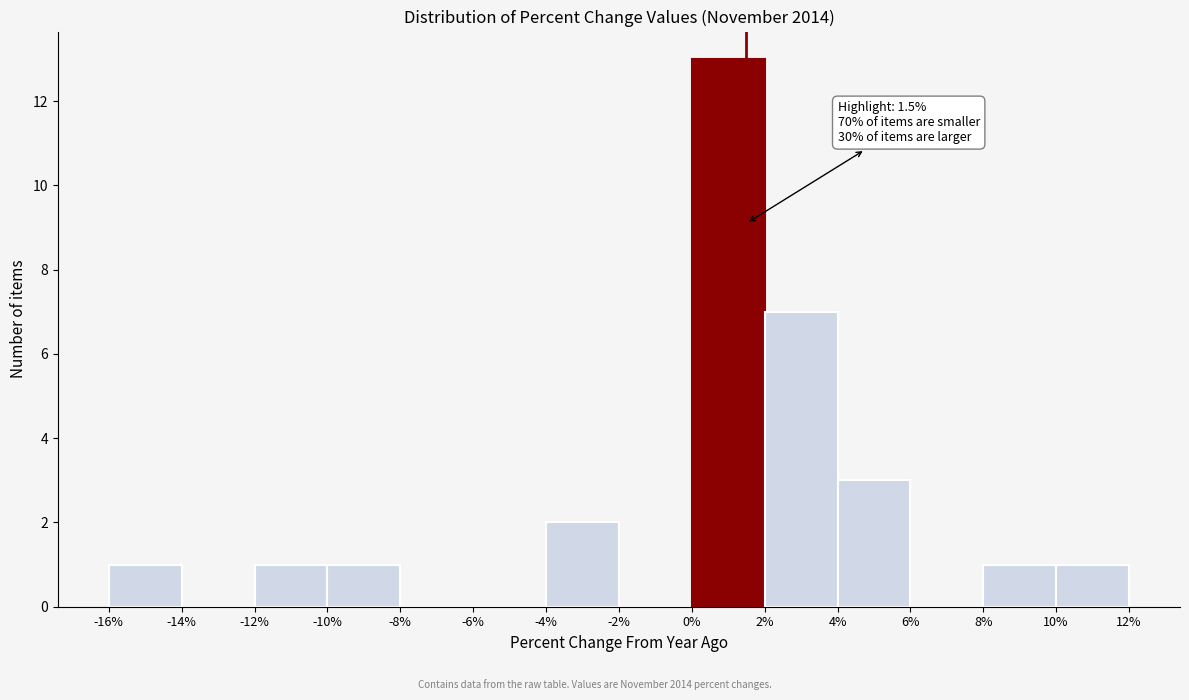

Over which range of the x-axis is the bar tallest?

0% to 2%